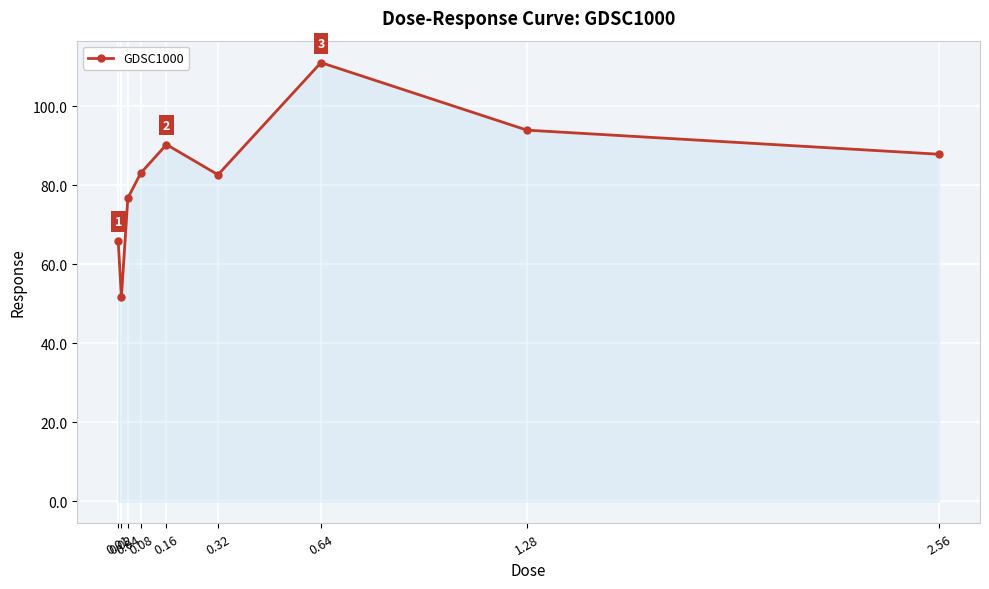

What is the minimum value shown in the chart?

51.7